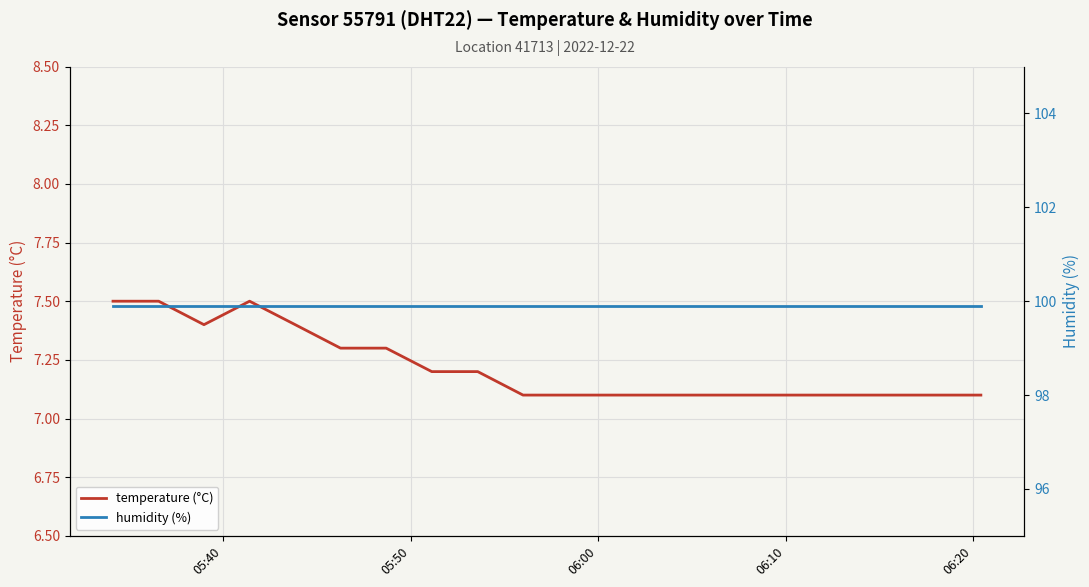

What are all the series names shown in the legend?

temperature (°C), humidity (%)